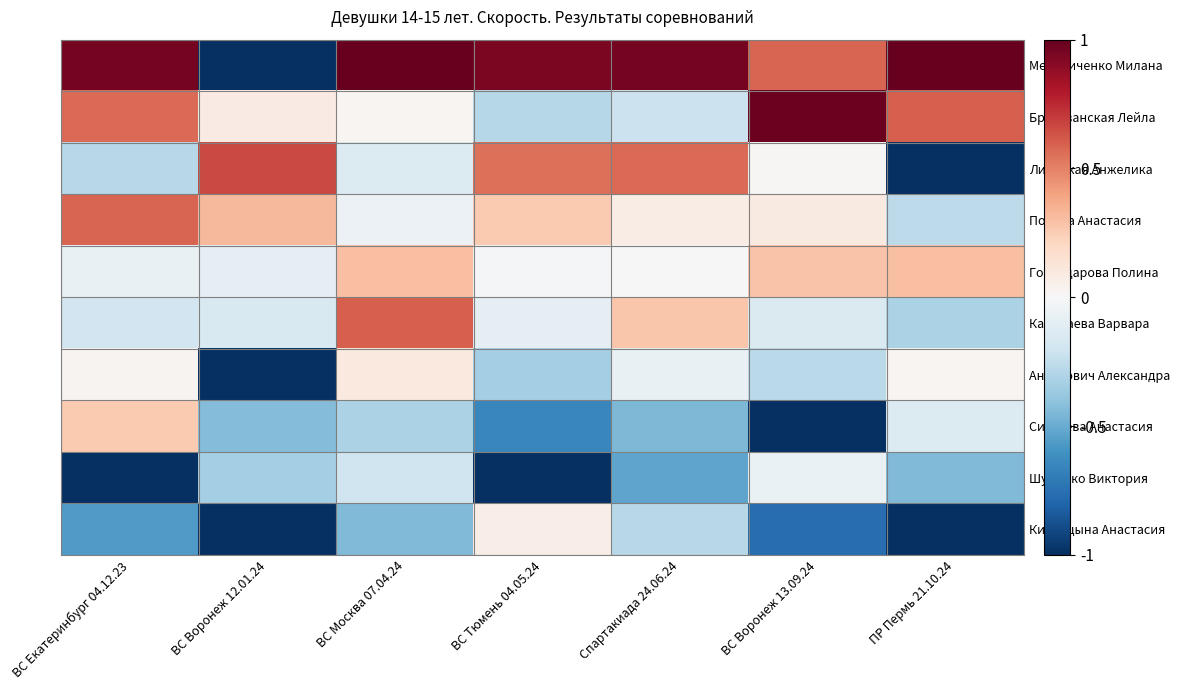

Which series has the widest spread of values?

Мельниченко Милана